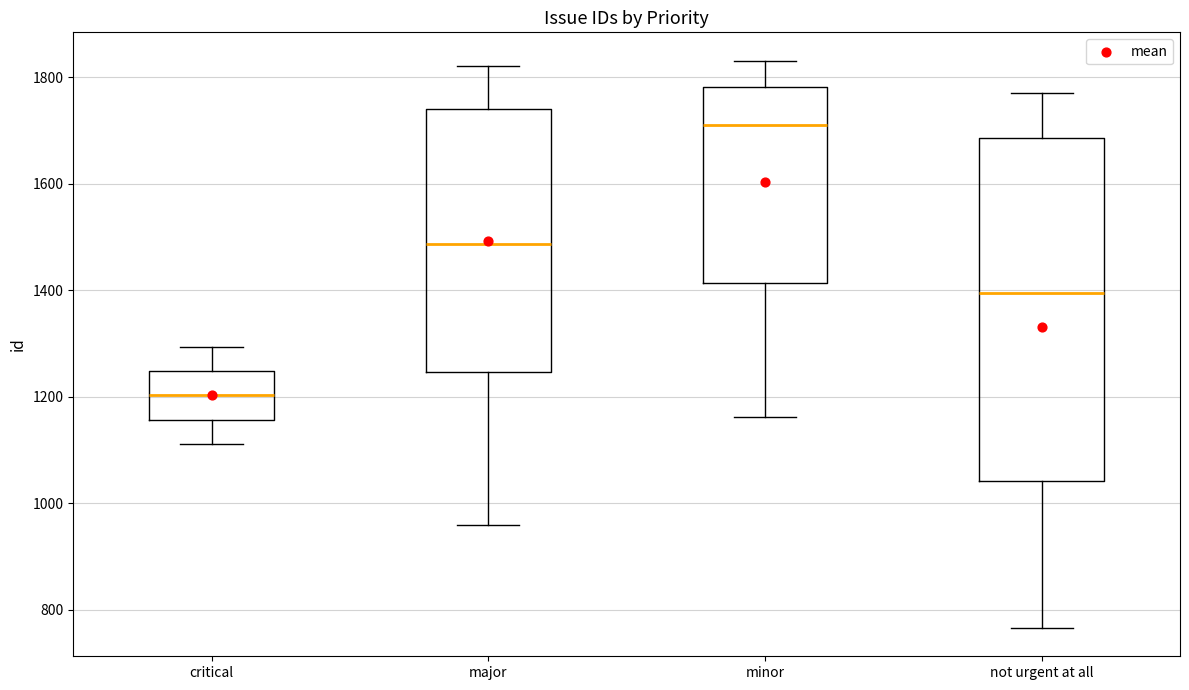

Reading left to right, transcribe this box plot: for each box, give where its median line is, the range the box spans, and where its two whiskers end, as read against the y-axis. The values are not printed on the chart, so give them approximately, as read against the axis.

critical: median 1200, box 1160 to 1240, whiskers 1120 to 1300
major: median 1480, box 1240 to 1740, whiskers 960 to 1820
minor: median 1720, box 1420 to 1780, whiskers 1160 to 1840
not urgent at all: median 1400, box 1040 to 1680, whiskers 760 to 1780